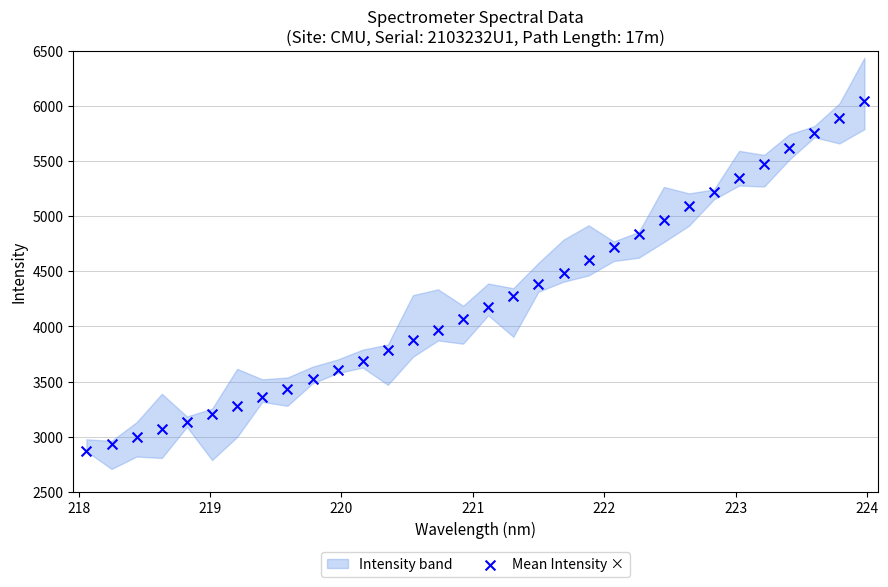

What is the range of X values (max minus min)?

5.9